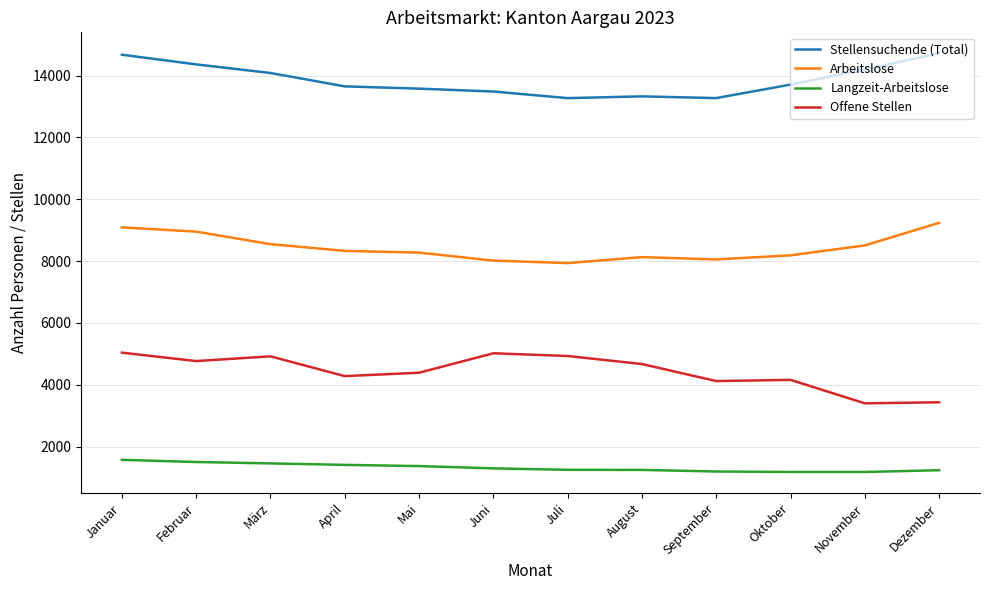

What is the difference between the highest and lowest values at März?

12629